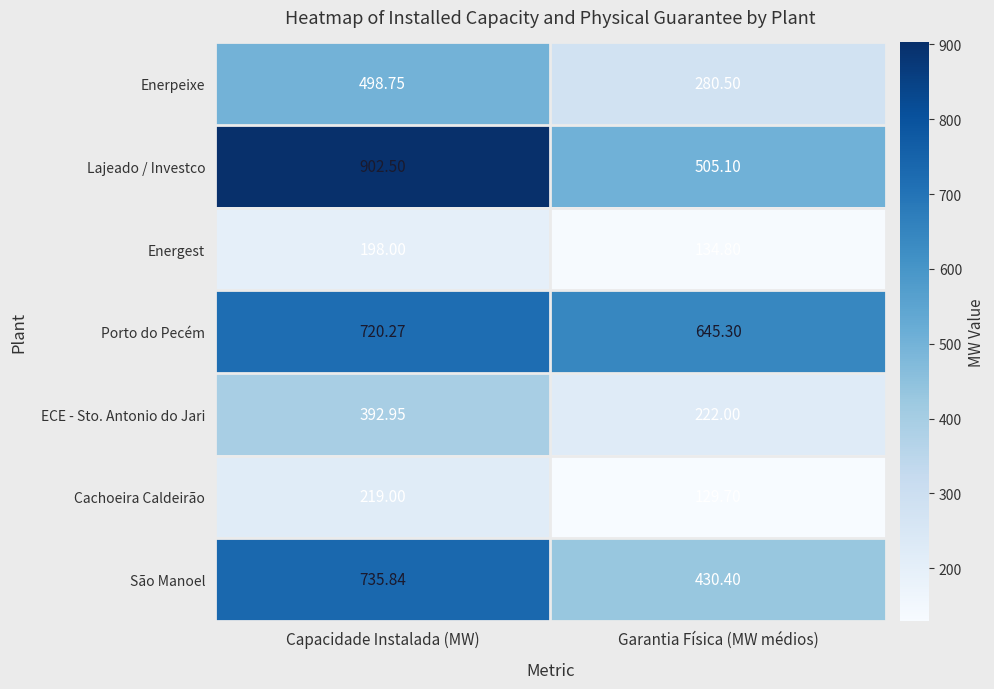

Where is Lajeado / Investco nearest to the value 703?

Garantia Física (MW médios)